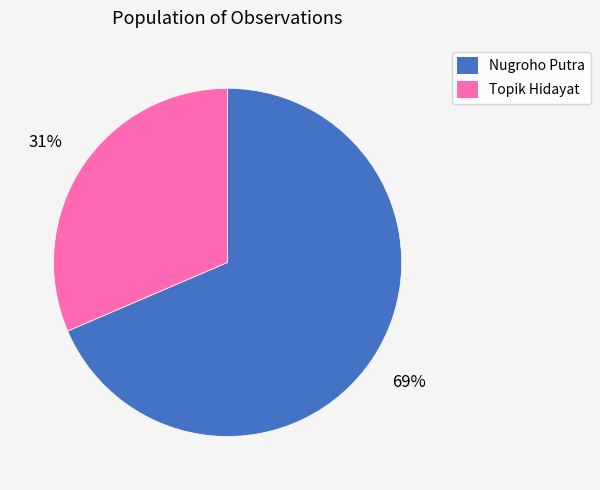

Which has a higher value, Topik Hidayat or Nugroho Putra?

Nugroho Putra